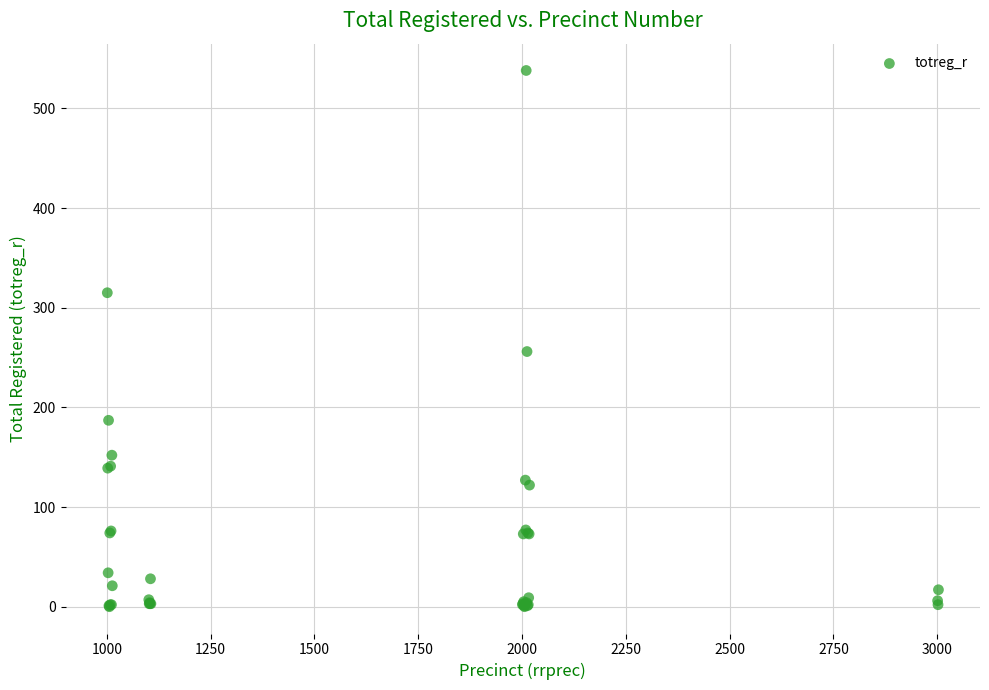

What Y value in the scatter plot is closest to 269?

256